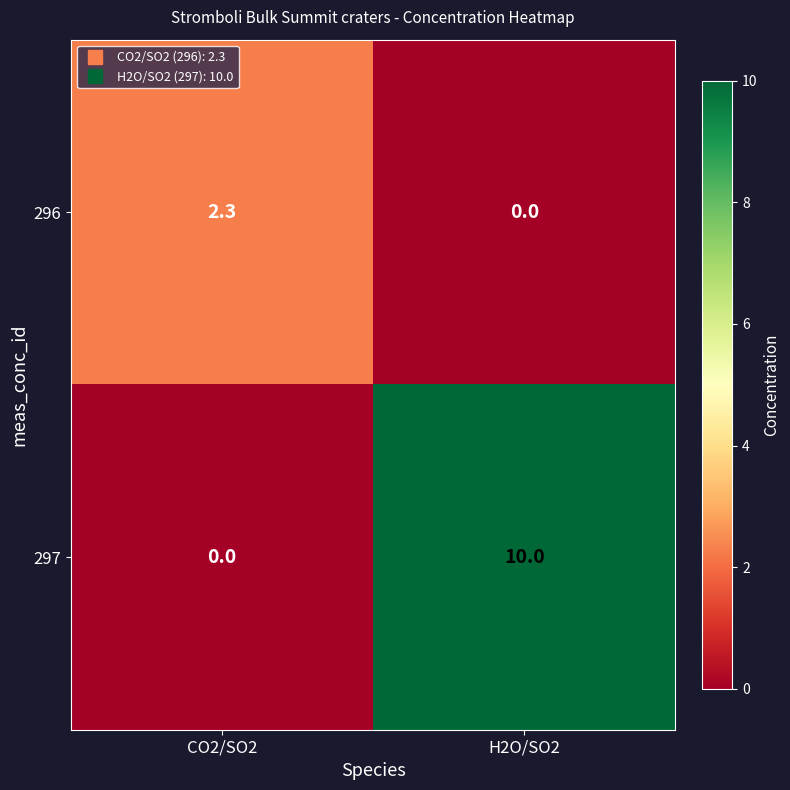

What is the maximum value shown in the chart?

10.0